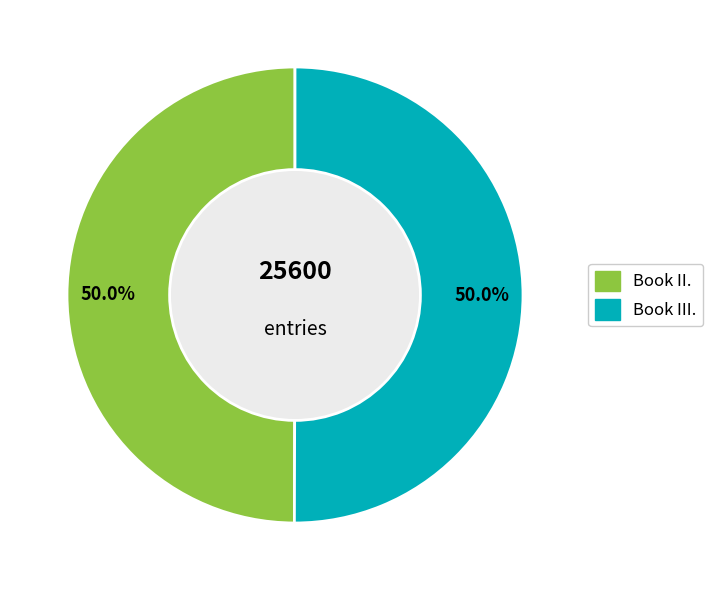

What is the ratio of the value at Book II. to the value at Book III.?

1.0